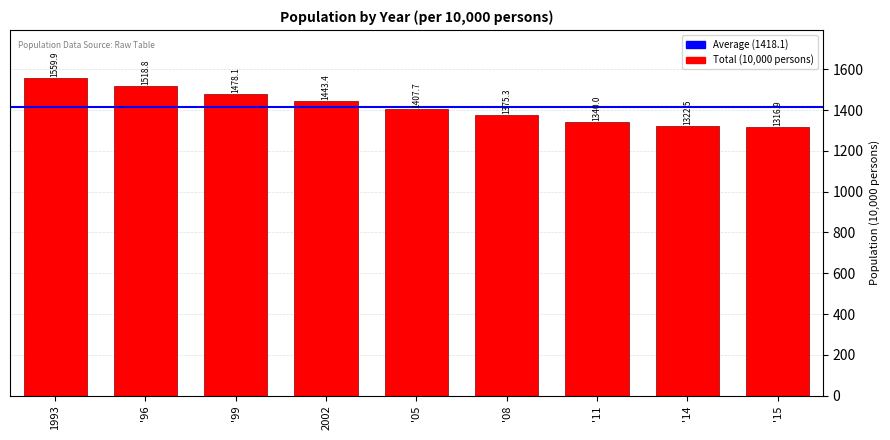

Reading left to right, extract all data points from this chart.

1993=1559.9	'96=1518.8	'99=1478.1	2002=1443.4	'05=1407.7	'08=1375.3	'11=1340.0	'14=1322.5	'15=1316.9